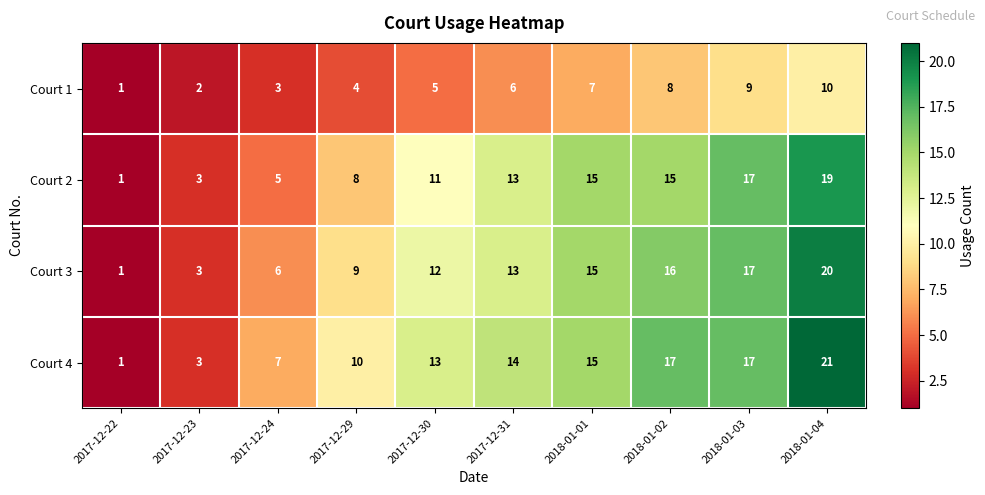

Read the Court 4 value at 2018-01-01, to the nearest 10.

20